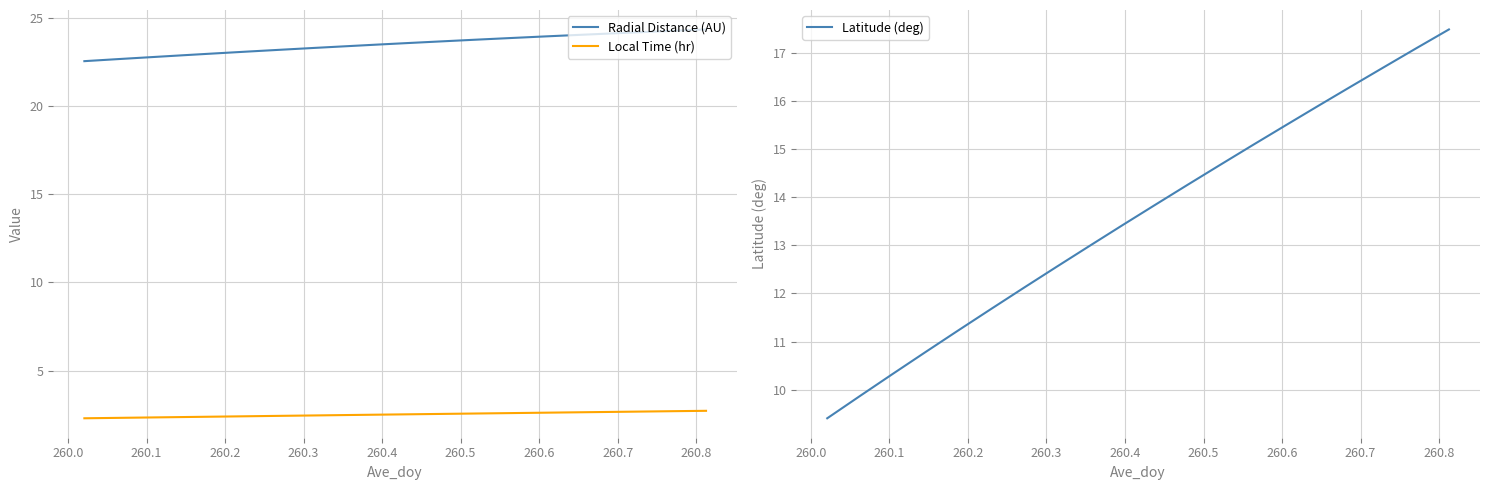

True or false: Local Time (hr) and Latitude (deg) intersect in this chart.

False